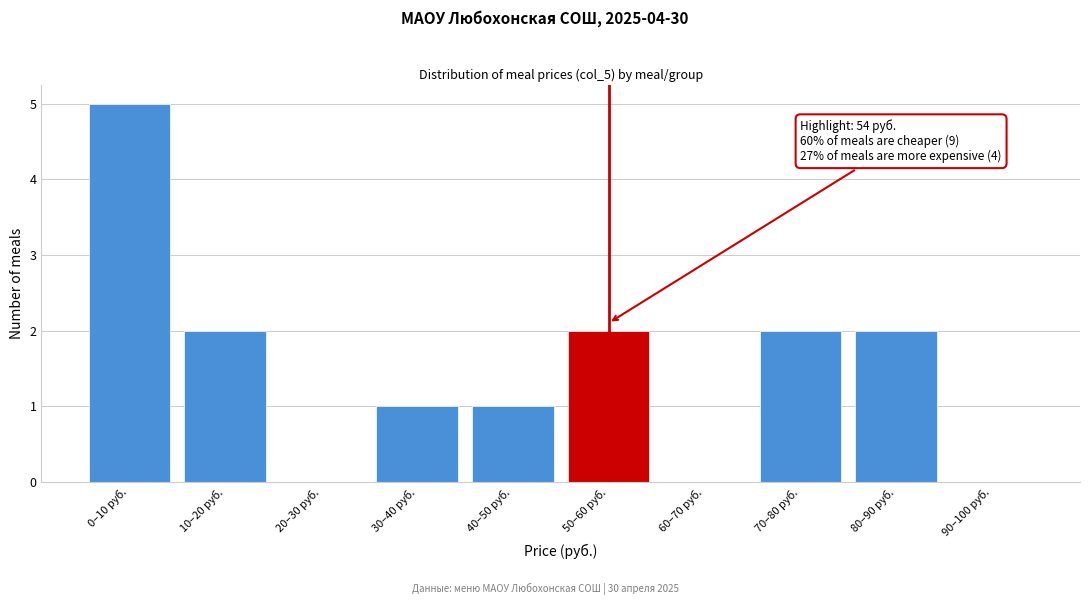

Reading left to right, transcribe all the data shown in this chart.

0–10 руб.=5	10–20 руб.=2	20–30 руб.=0	30–40 руб.=1	40–50 руб.=1	50–60 руб.=2	60–70 руб.=0	70–80 руб.=2	80–90 руб.=2	90–100 руб.=0